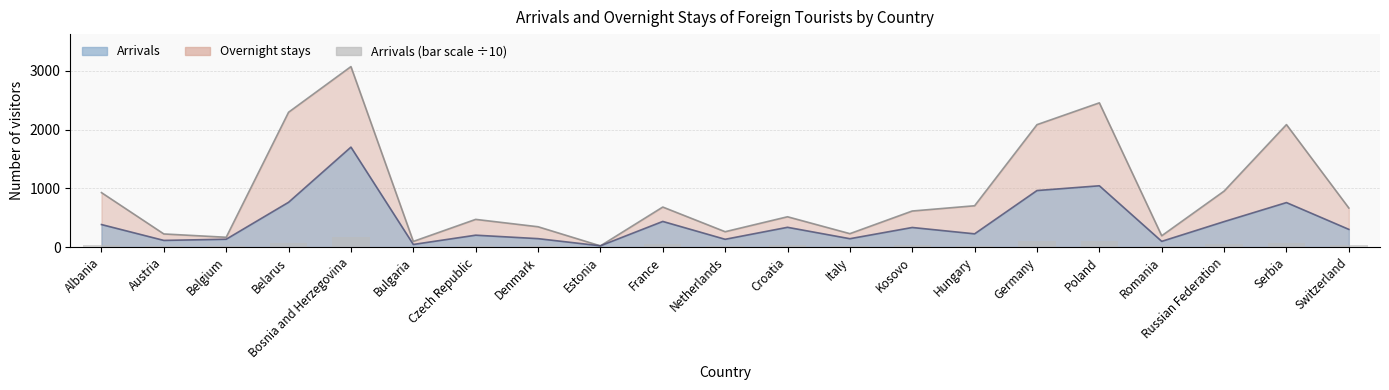

Rank the series at Italy from lowest to highest value.

Arrivals (bar), Arrivals (trend), Overnight stays (trend)